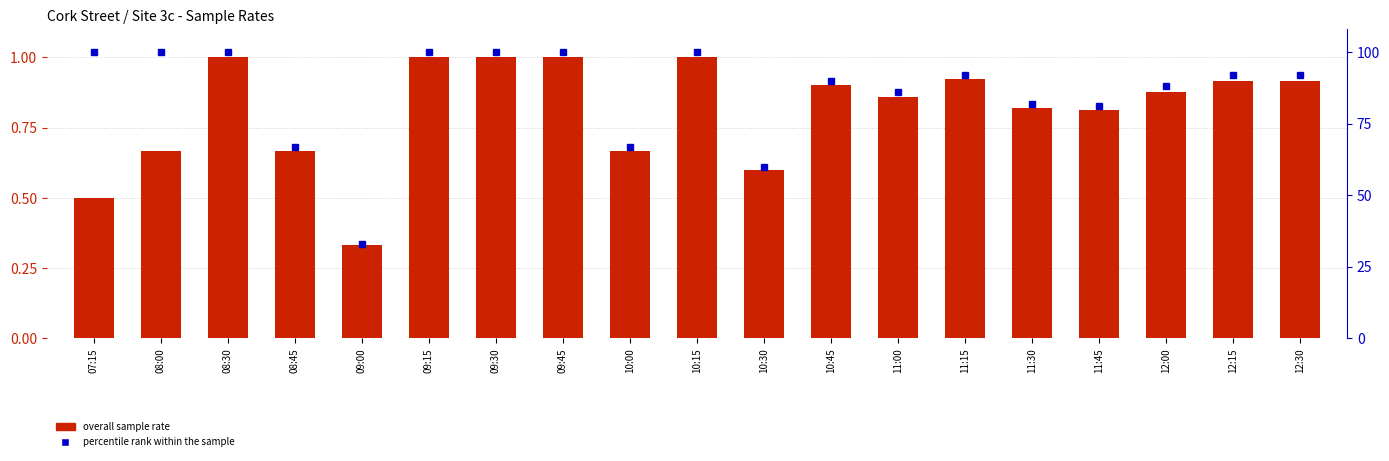

Where does the percentile rank within the sample series first go above 92?

07:15